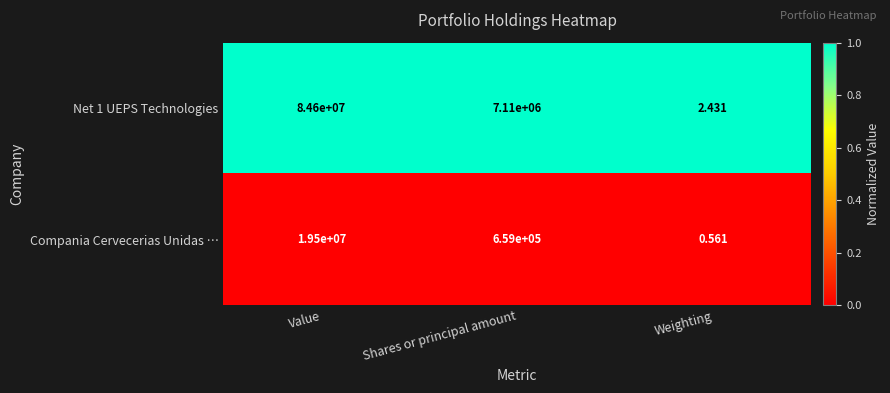

How many distinct data groups are displayed?

2